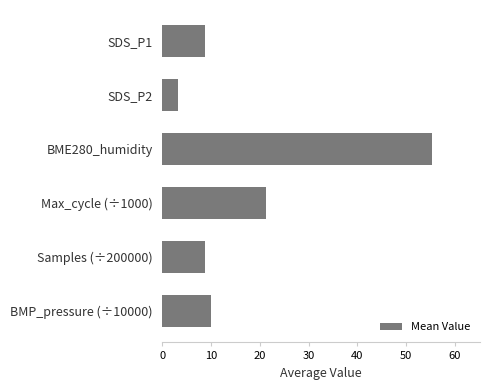

What position from the bottom is Max_cycle (÷1000)?

3